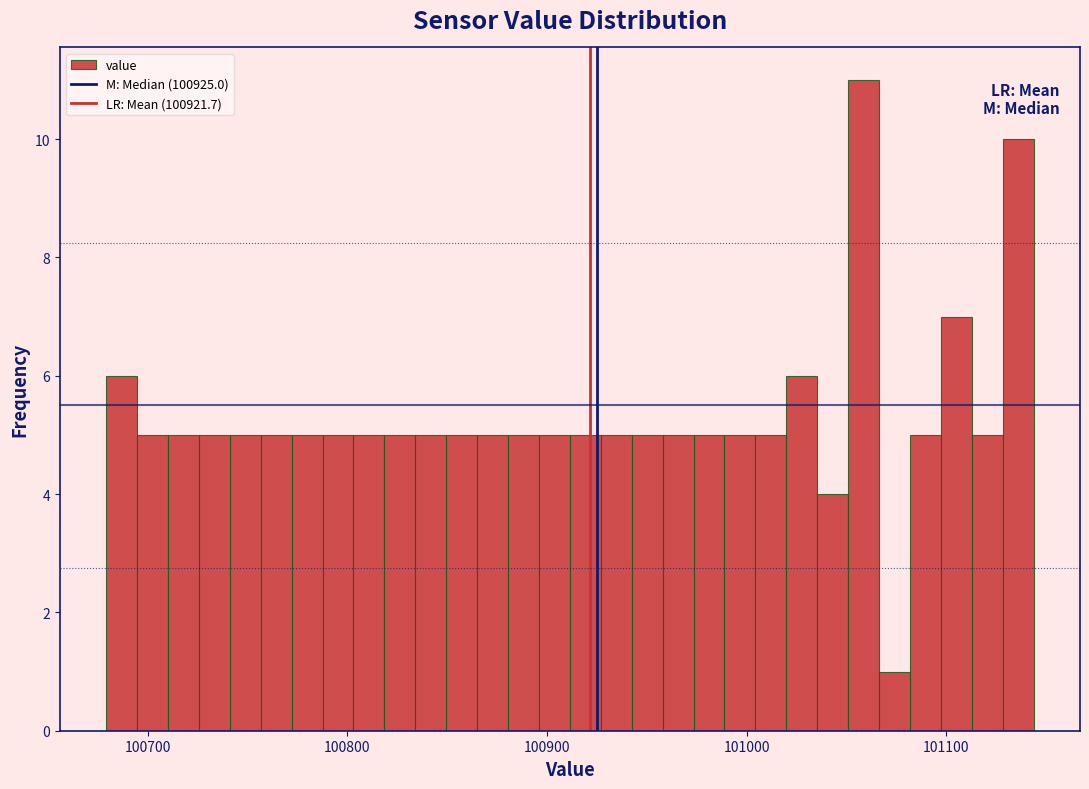

Around what value on the x-axis is the tallest bar? Give the approximate position of its centre, as read against the axis.

101060